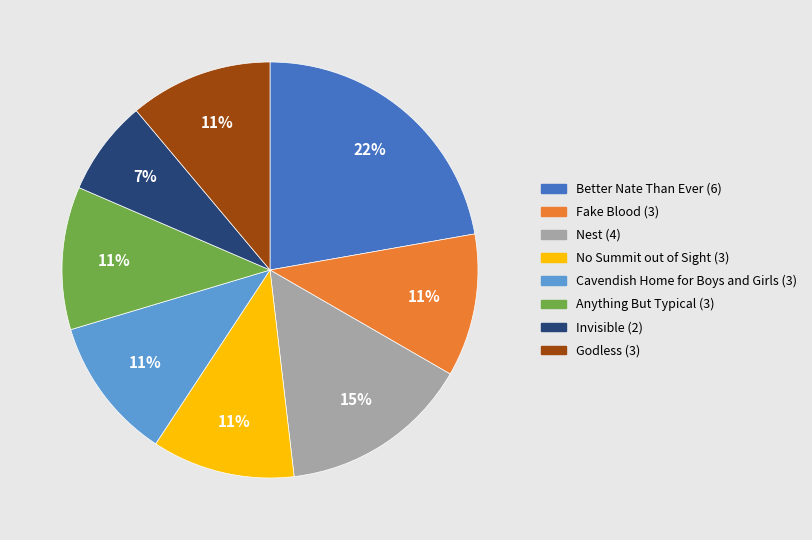

Count the number of slices in the pie.

8